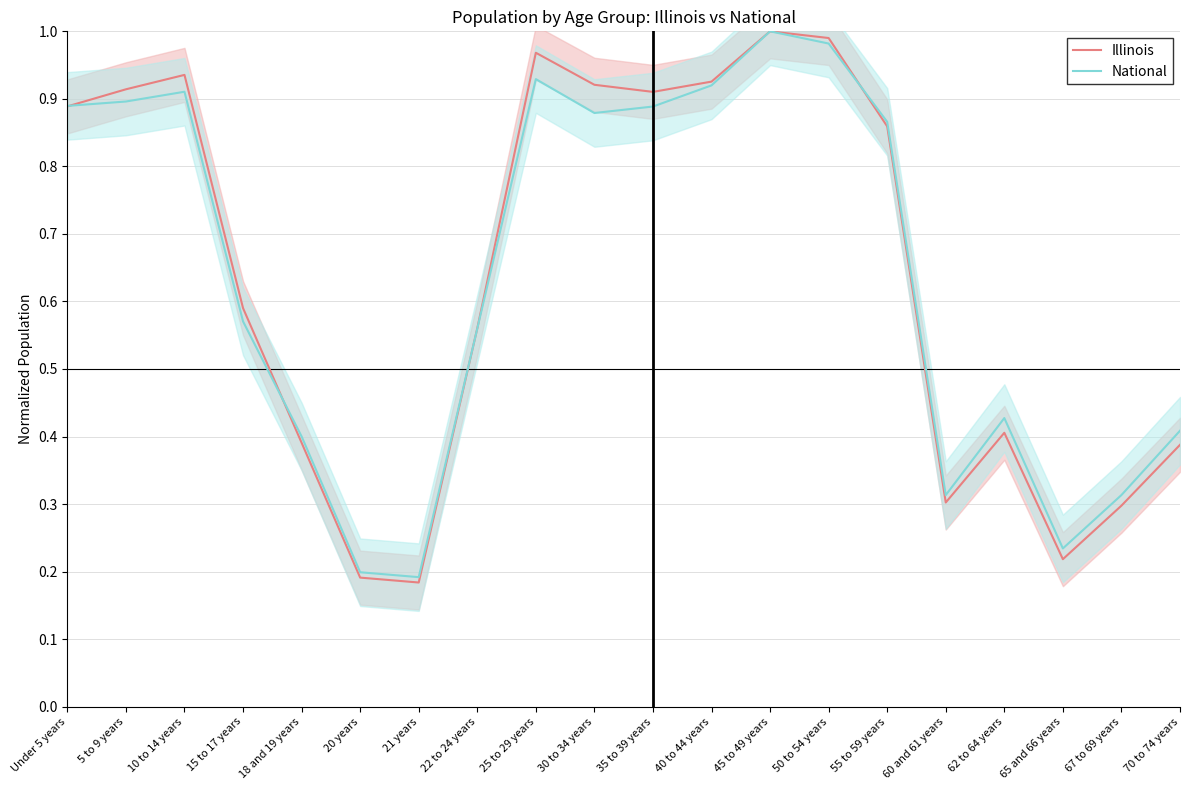

What is the sum of the National values at 45 to 49 years and 30 to 34 years?

1.9